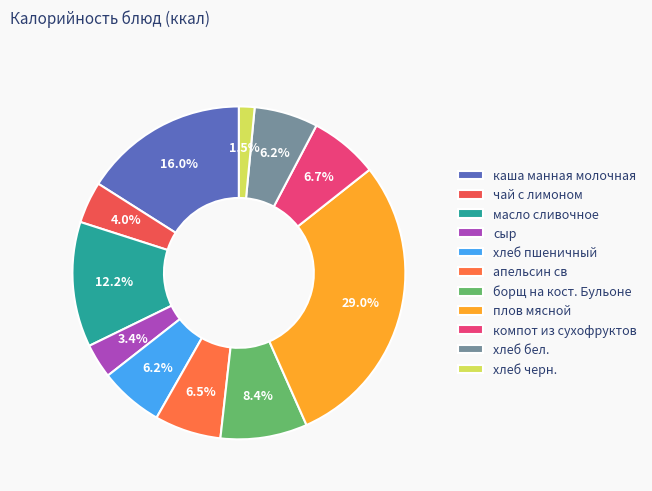

To the nearest percent, what portion does плов мясной represent?

29%